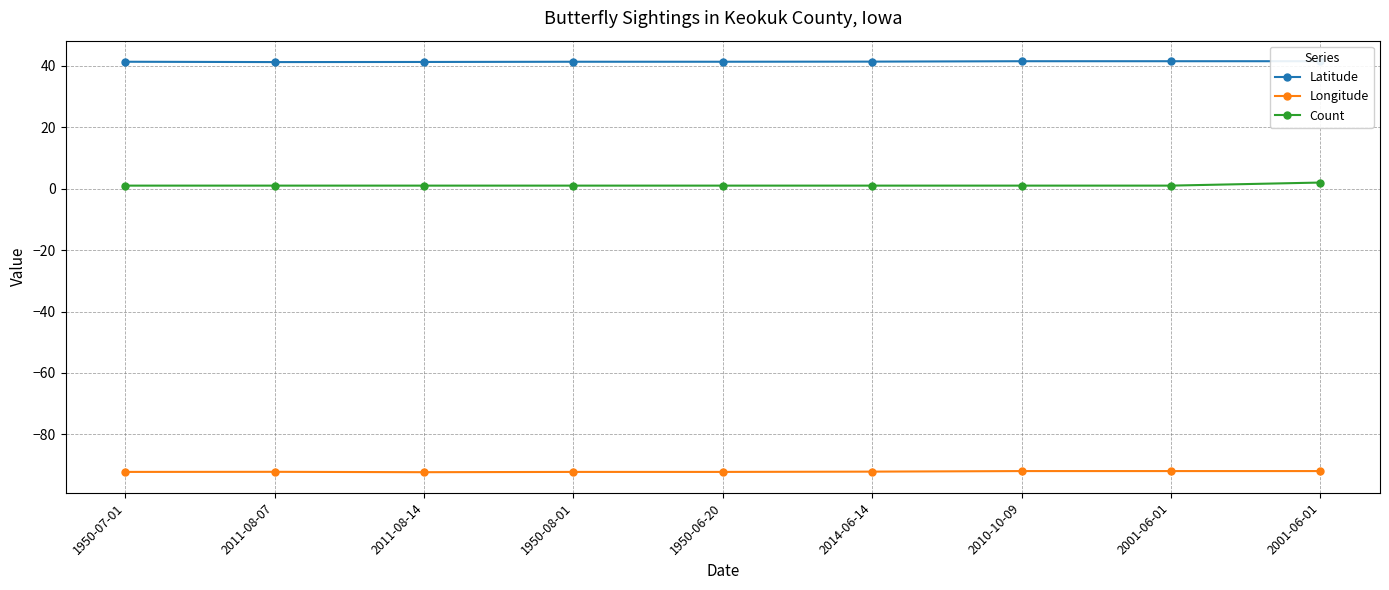

Reading left to right, what are all the values shown in this chart?

Latitude: 1950-07-01=41.3	2011-08-07=41.2	2011-08-14=41.3	1950-08-01=41.3	1950-06-20=41.3	2014-06-14=41.4	2010-10-09=41.5	2001-06-01=41.5	2001-06-01=41.5
Longitude: 1950-07-01=-92.2	2011-08-07=-92.2	2011-08-14=-92.3	1950-08-01=-92.2	1950-06-20=-92.2	2014-06-14=-92.1	2010-10-09=-91.9	2001-06-01=-91.9	2001-06-01=-91.9
Count: 1950-07-01=1.0	2011-08-07=1.0	2011-08-14=1.0	1950-08-01=1.0	1950-06-20=1.0	2014-06-14=1.0	2010-10-09=1.0	2001-06-01=1.0	2001-06-01=2.0